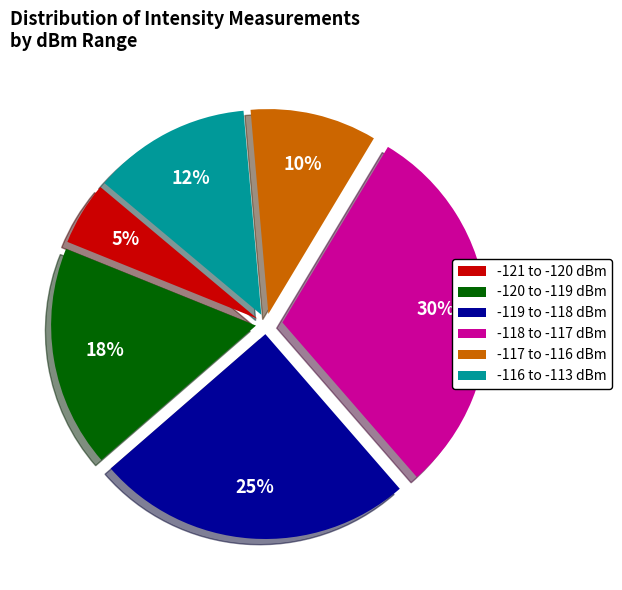

Between -116 to -113 dBm and -117 to -116 dBm, which is larger?

-116 to -113 dBm